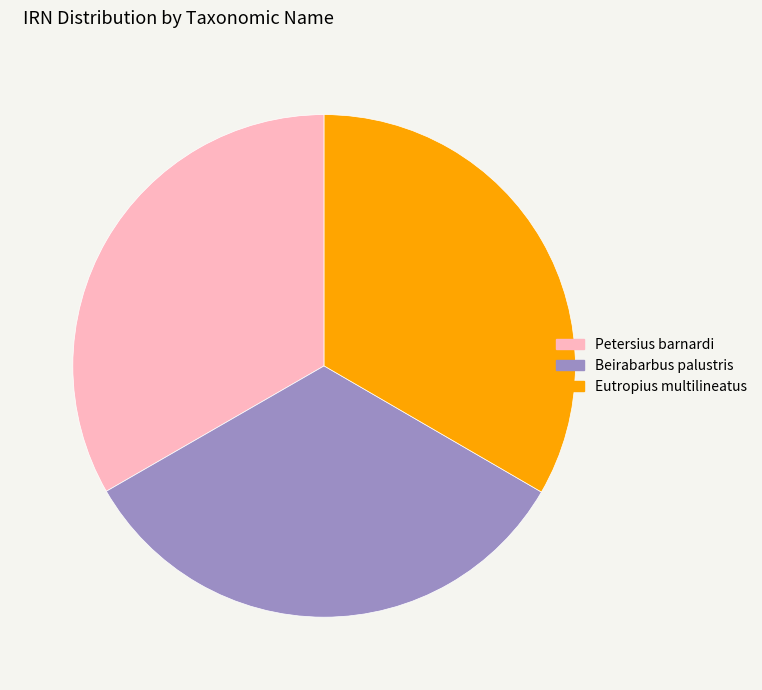

Approximately how many times larger is the value at Eutropius multilineatus compared to Beirabarbus palustris?

1.0